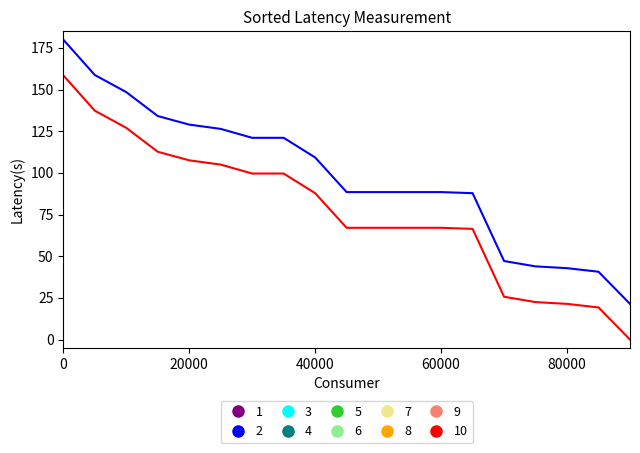

Is this an area chart (filled region under the line)?

No